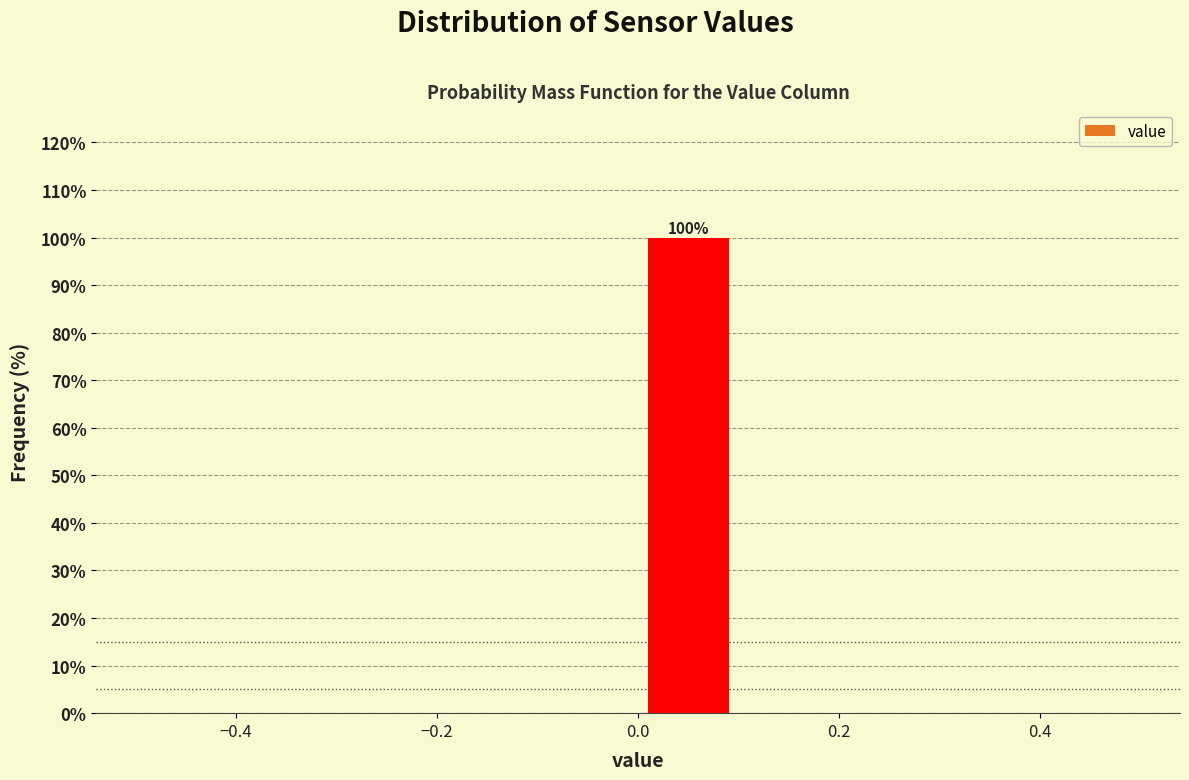

Which range on the x-axis has the tallest bar?

0.0 to 0.1